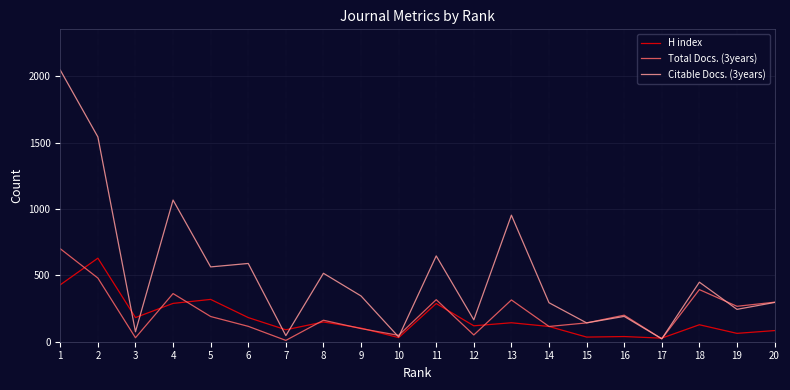

The value of Total Docs. (3years) at 13 is 482. True or false?

False